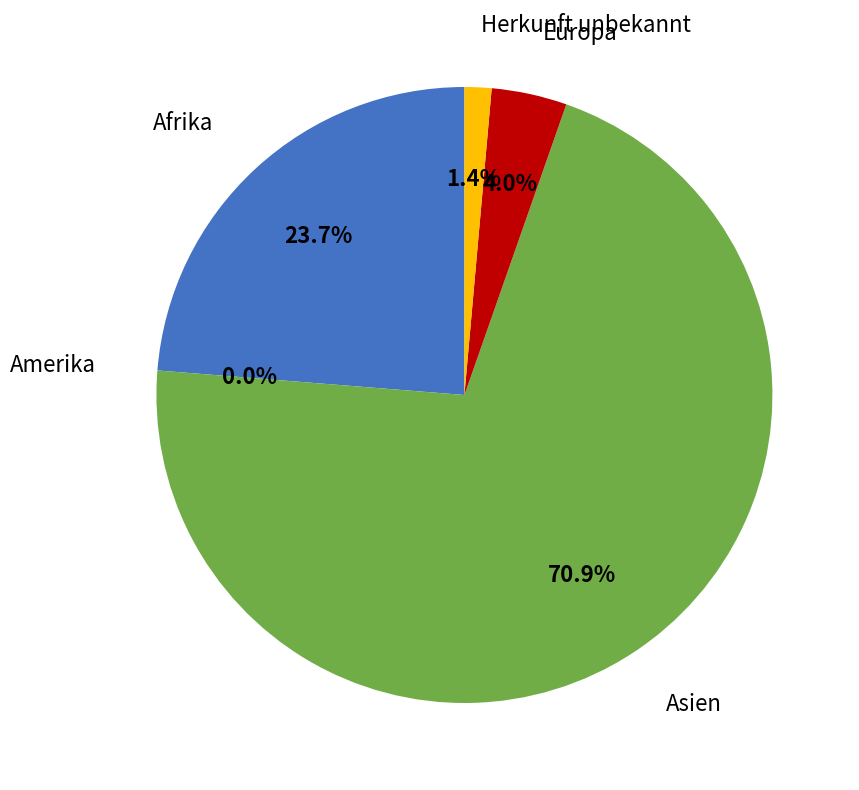

To the nearest percent, what is the difference between the largest and smallest slice percentages?

71%